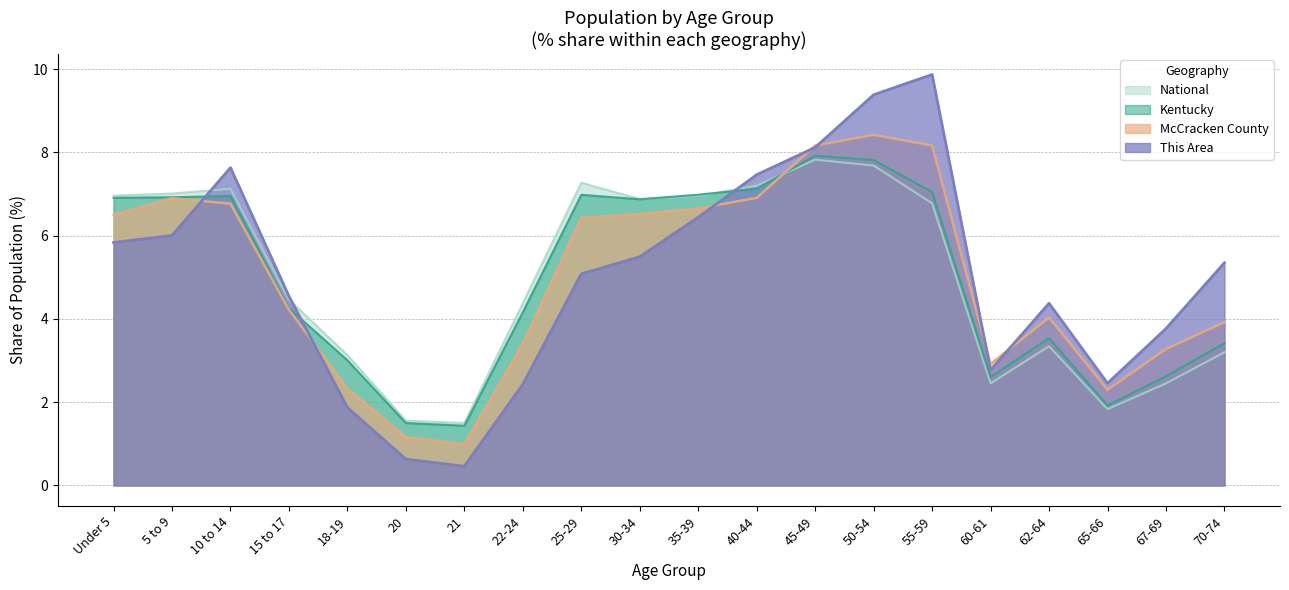

How many data points in This Area are above 5?

11